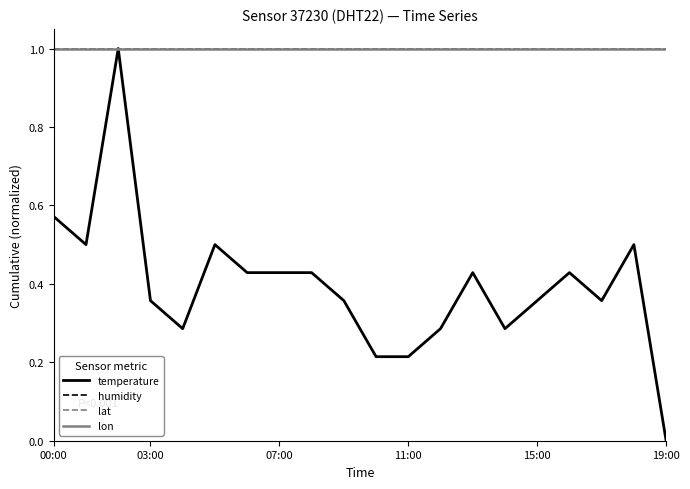

Does the chart have visible grid lines?

No